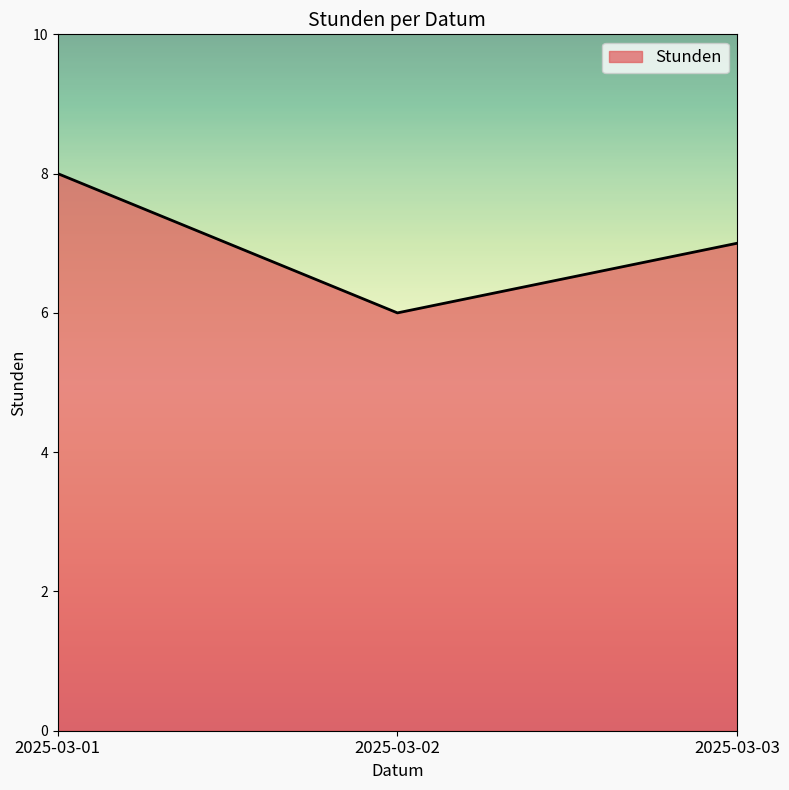

Which label corresponds to the largest value in the chart?

2025-03-01